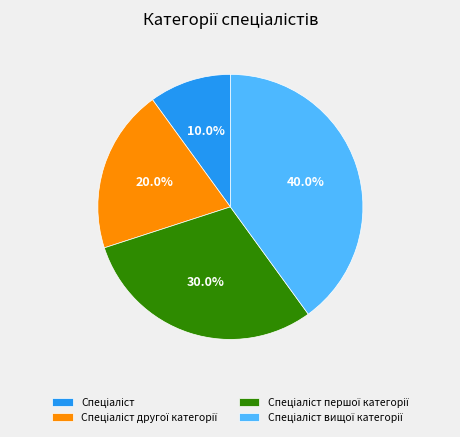

Is there a majority slice in this chart?

No